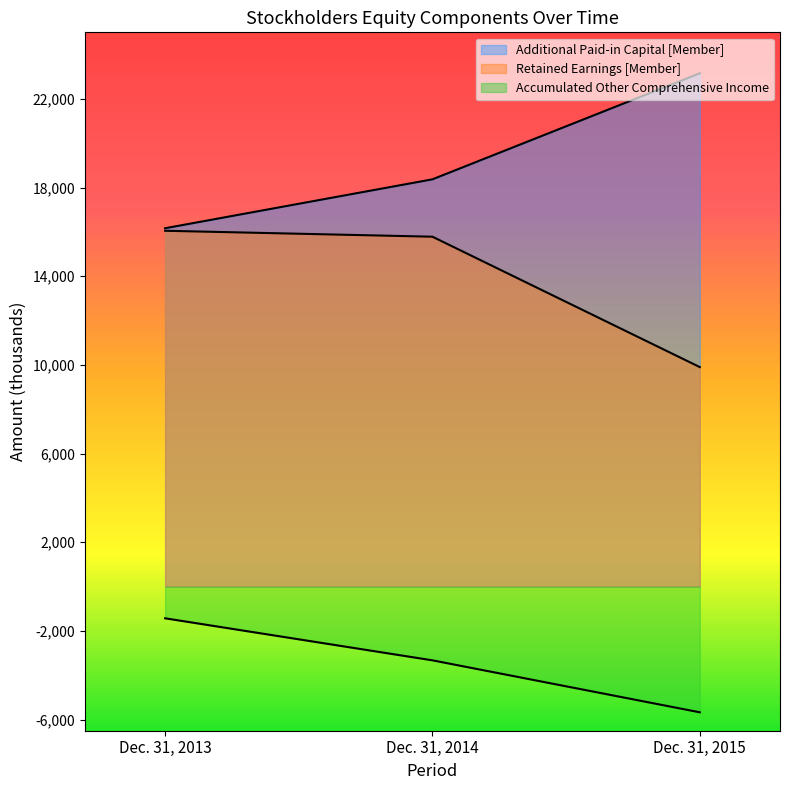

Does the chart have visible grid lines?

No